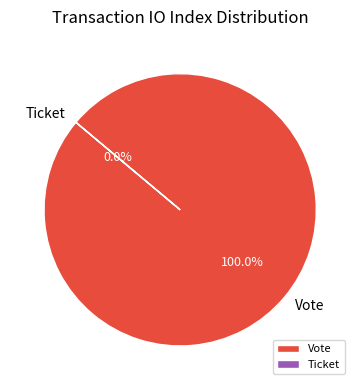

To the nearest percent, what is the difference between the Vote and Ticket slice percentages?

100%